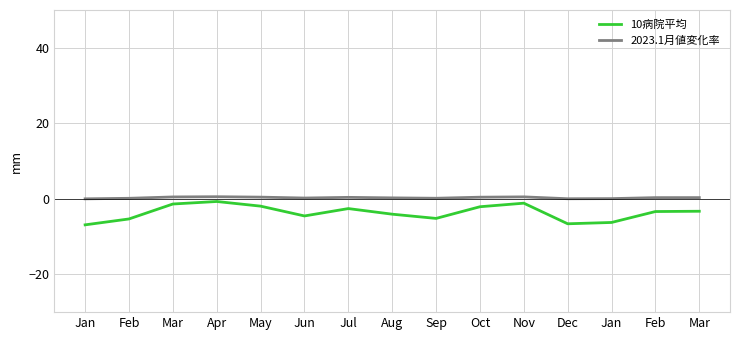

At Jul, list the series in order from largest to smallest.

2023.1月値変化率, 10病院平均